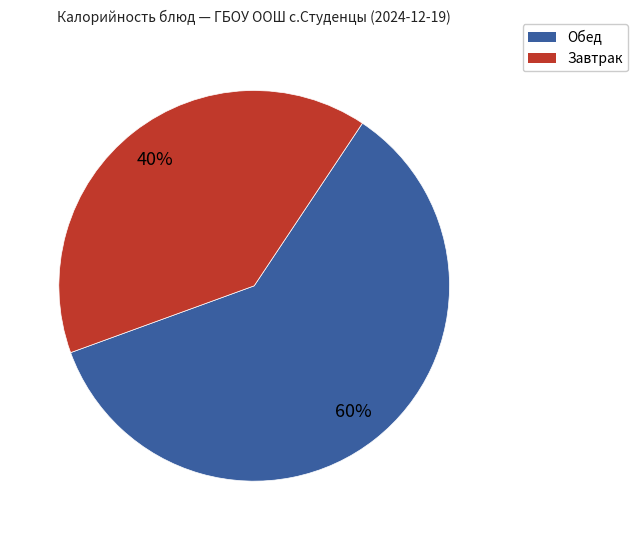

Does any single category account for the majority?

Yes